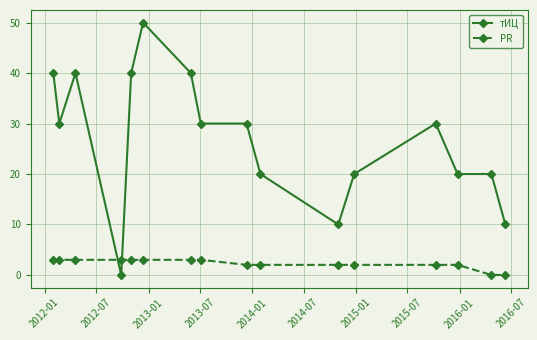

List the series in order of their peak value, highest first.

тИЦ, PR